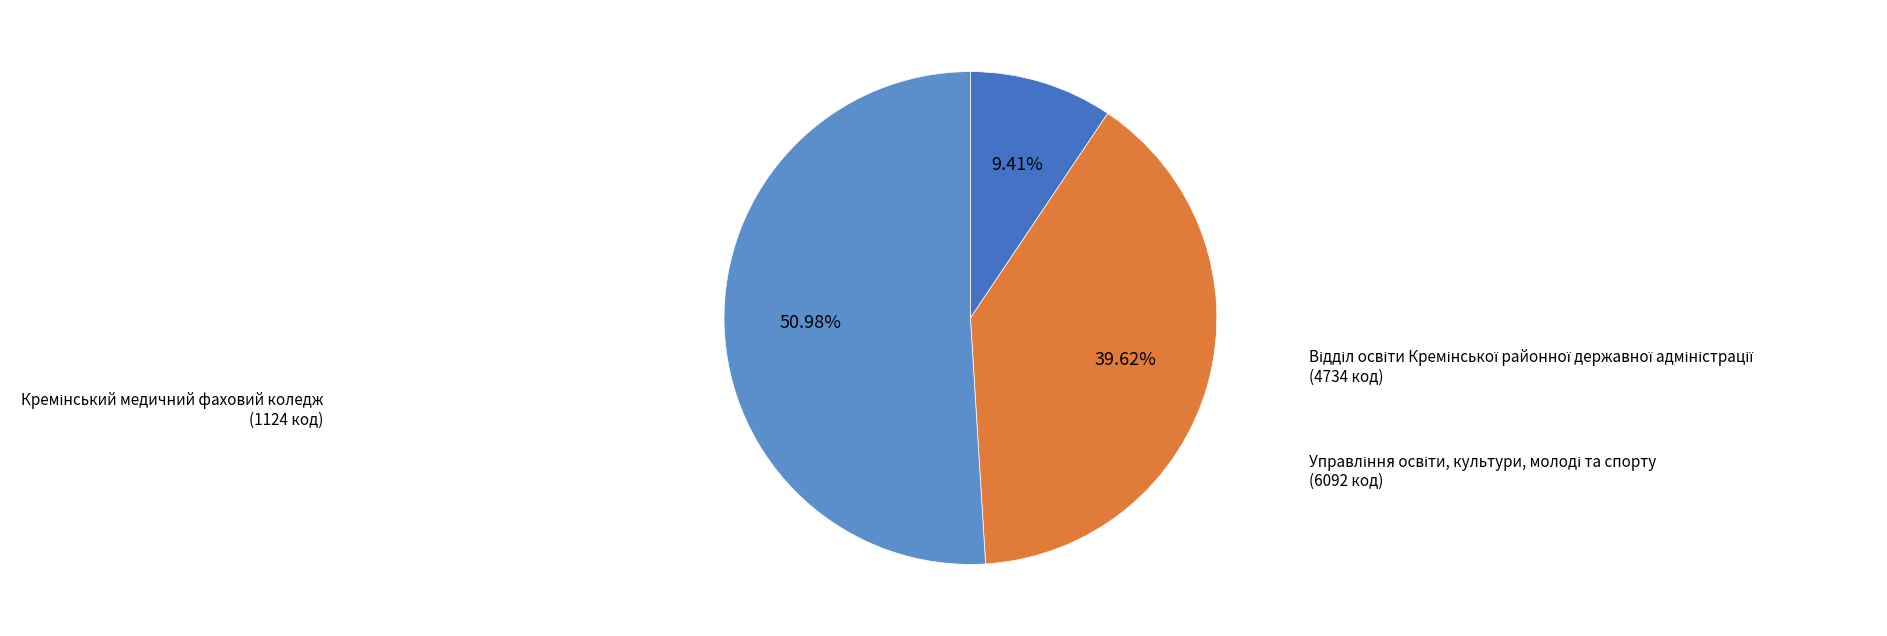

What is the largest slice in the pie chart?

Управління освіти, культури, молоді та спорту